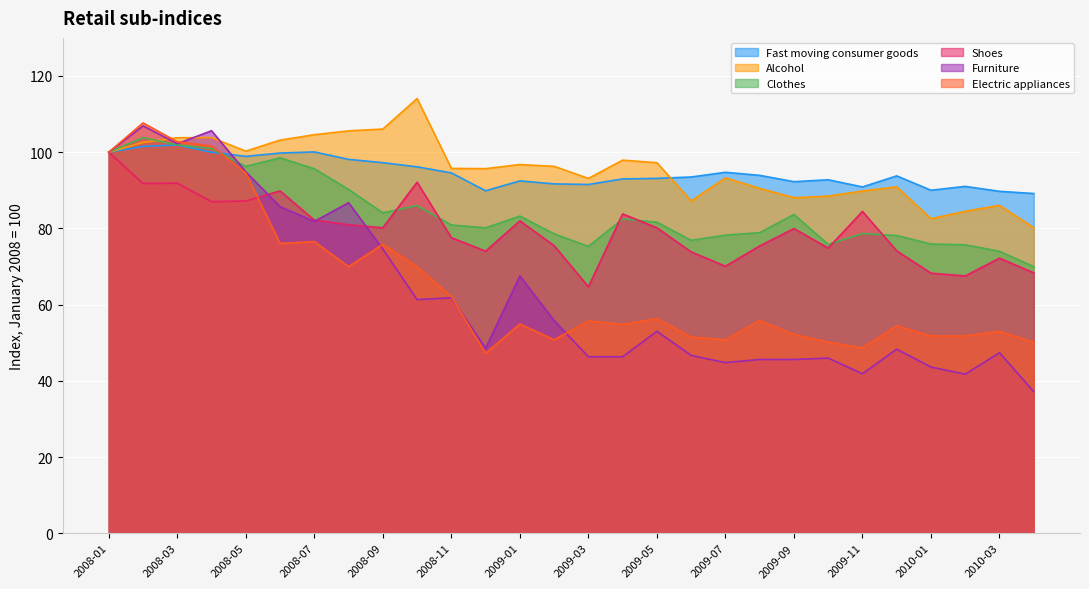

Which series has the widest spread of values?

Furniture